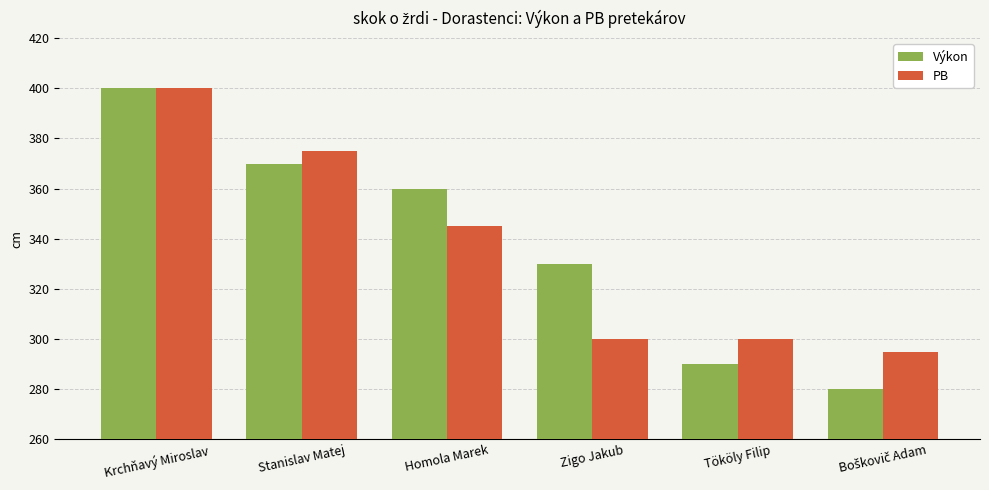

True or false: Výkon has a value of 135 at Homola Marek.

False